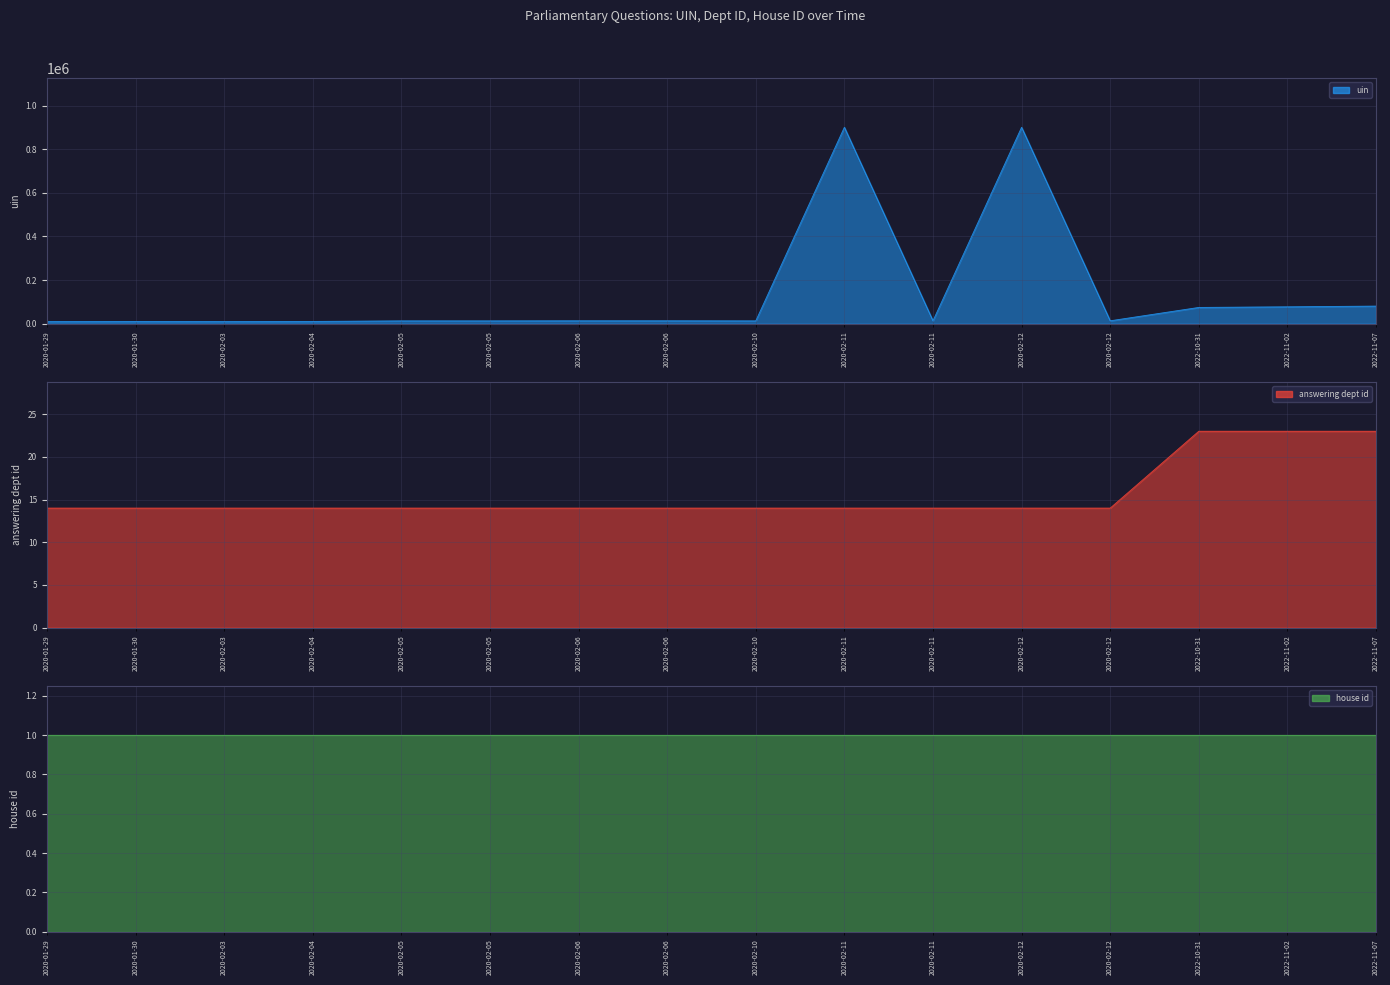

What is the sum of the uin values at 2022-11-07 and 2020-02-05?

93894